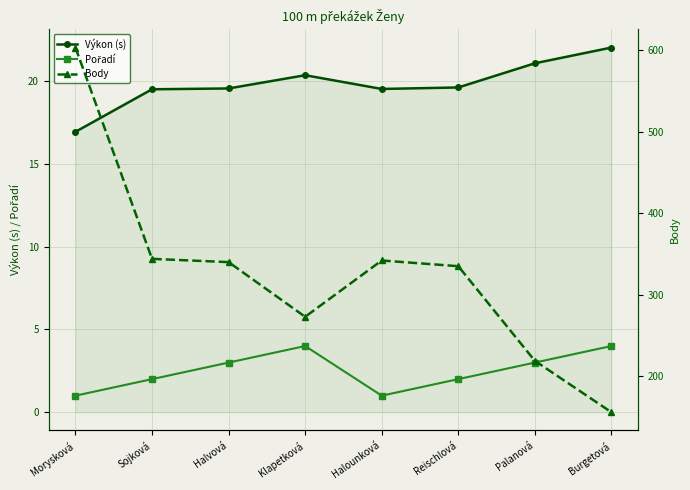

What is the label of the 2nd point from the right?

Palanová